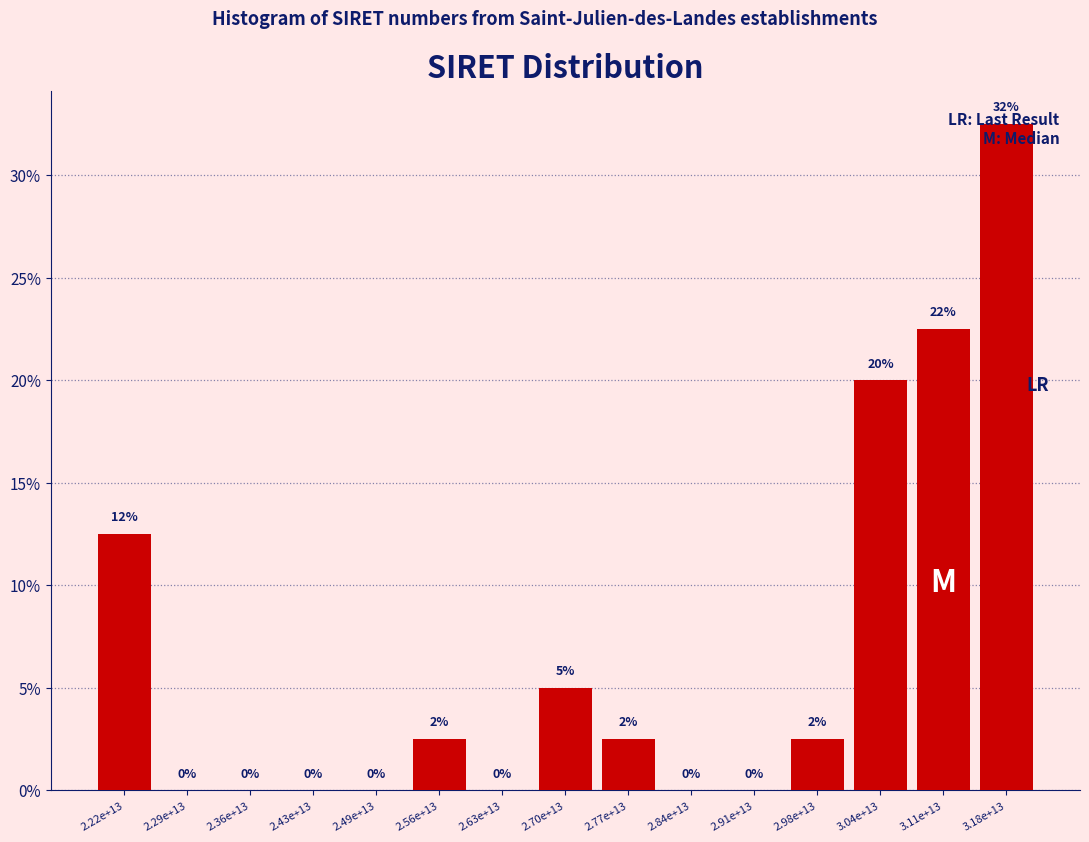

Which category has the highest value across all series?

3.18e+13